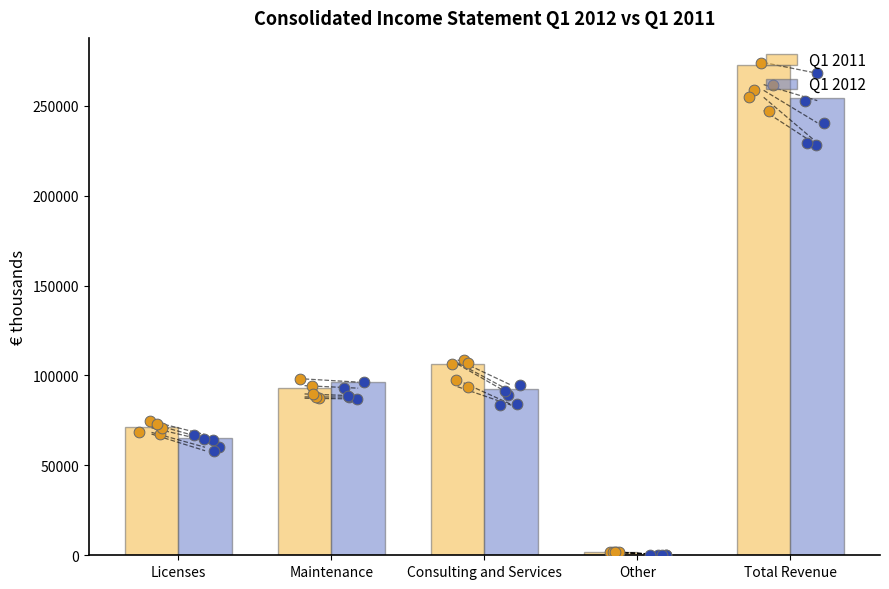

Which series reaches the minimum Y coordinate?

Q1 2012